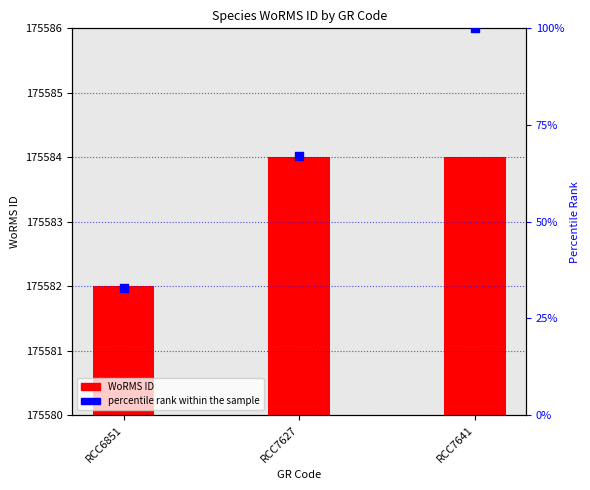

What are all the series names shown in the legend?

WoRMS ID, percentile rank within the sample